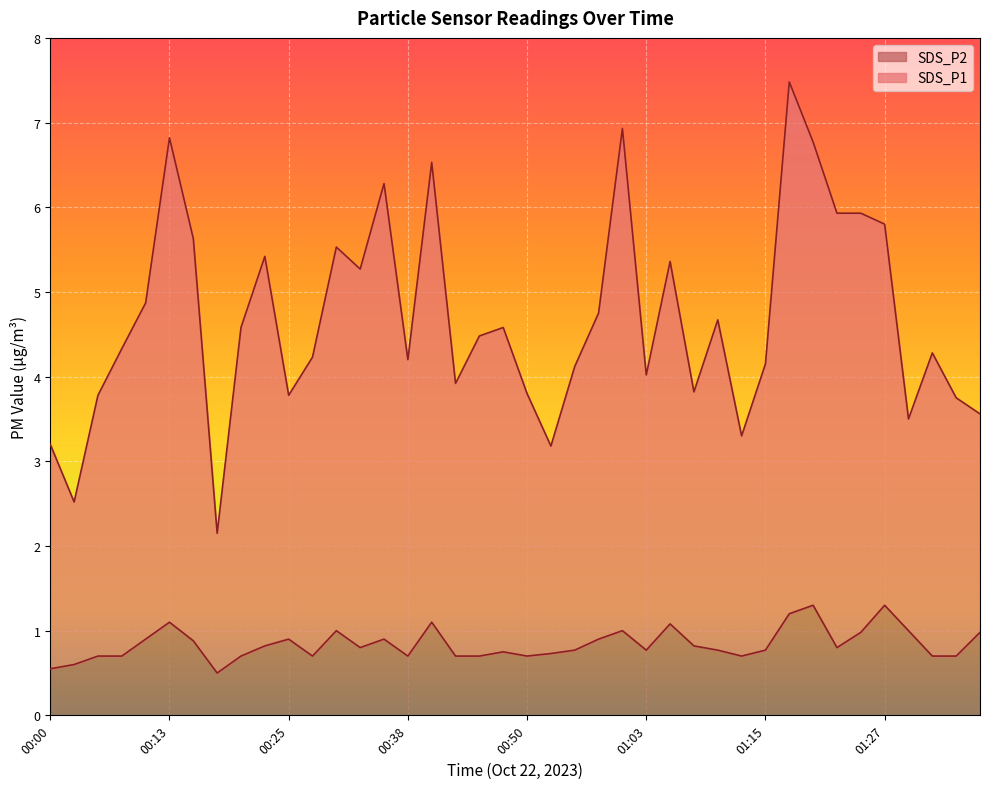

What are all the series names shown in the legend?

SDS_P2, SDS_P1